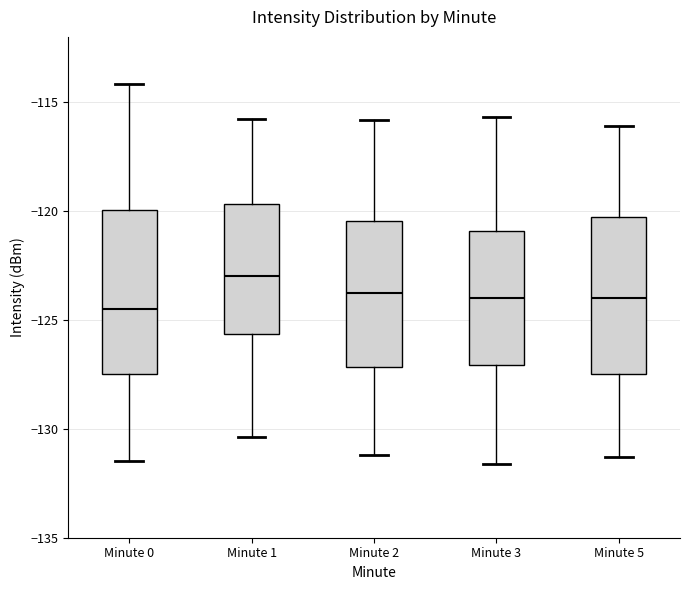

Reading left to right, transcribe this box plot: for each box, give where its median line is, the range the box spans, and where its two whiskers end, as read against the y-axis. The values are not printed on the chart, so give them approximately, as read against the axis.

Minute 0: median -124.5, box -127.5 to -120.0, whiskers -131.5 to -114.0
Minute 1: median -123.0, box -125.5 to -119.5, whiskers -130.5 to -116.0
Minute 2: median -123.5, box -127.0 to -120.5, whiskers -131.0 to -116.0
Minute 3: median -124.0, box -127.0 to -121.0, whiskers -131.5 to -115.5
Minute 5: median -124.0, box -127.5 to -120.5, whiskers -131.5 to -116.0